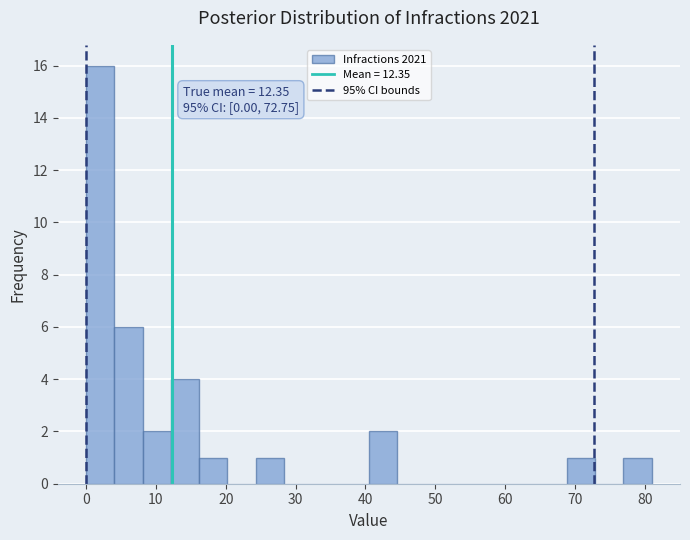

Which range on the x-axis has the tallest bar?

0 to 4